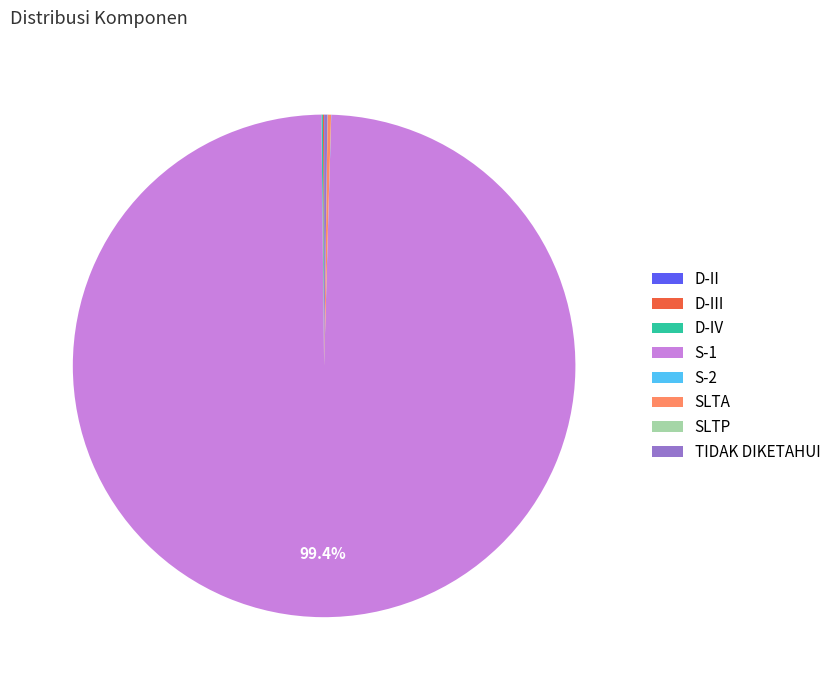

Does S-1 represent more than half of the total?

Yes